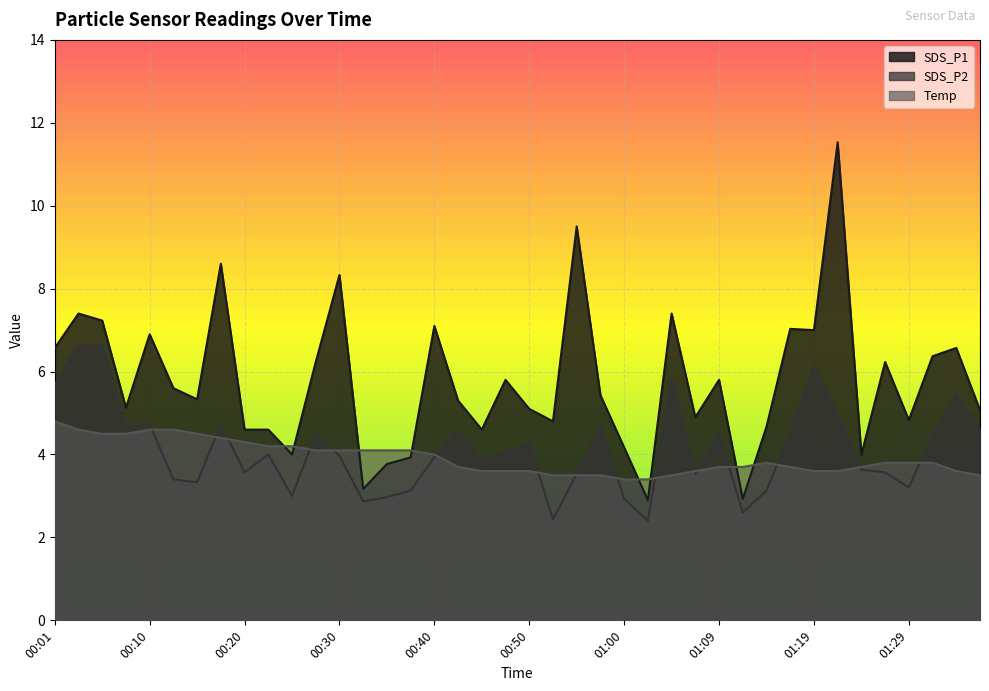

How many data points does each series have?

40